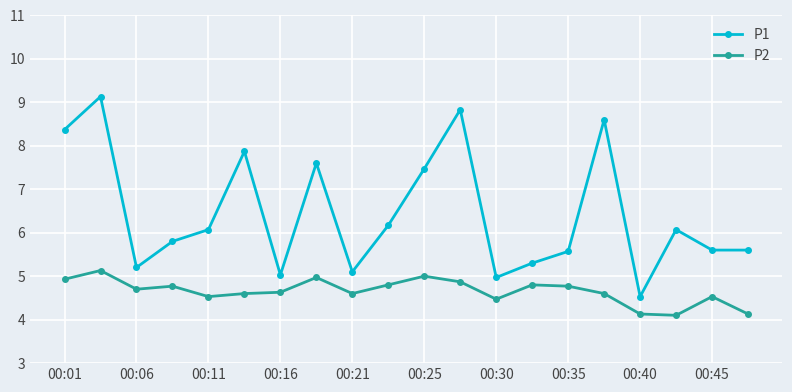

List the series in order of their overall mean, lowest first.

P2, P1